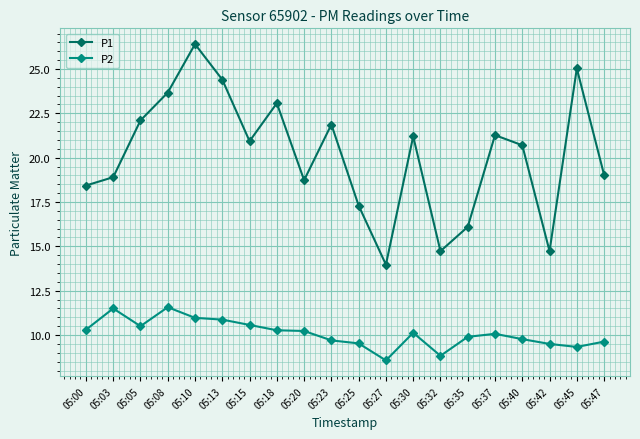

At which category is the sum across all series the highest?

05:10